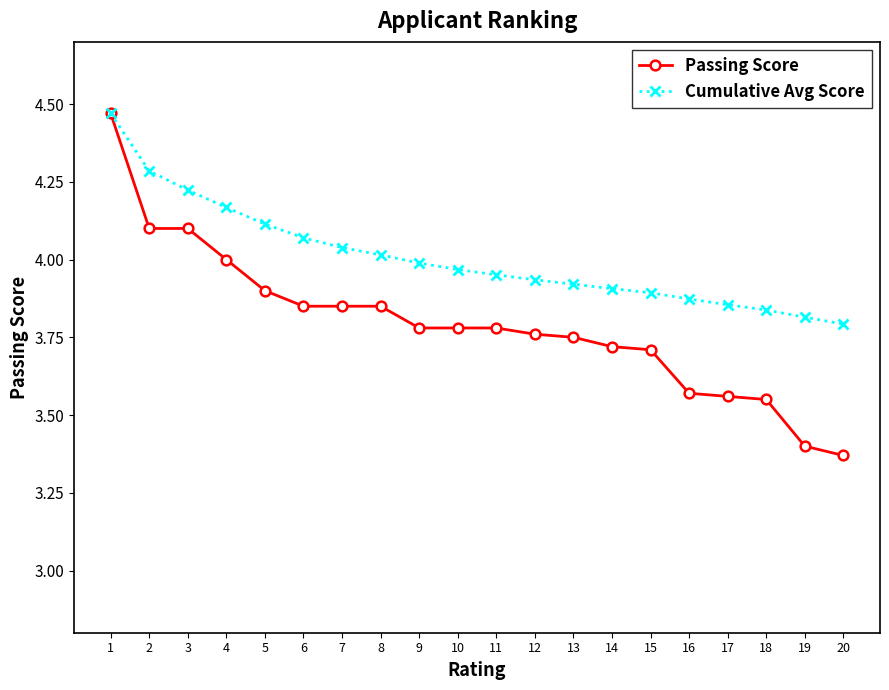

What is the total value across all series at 10?

7.7